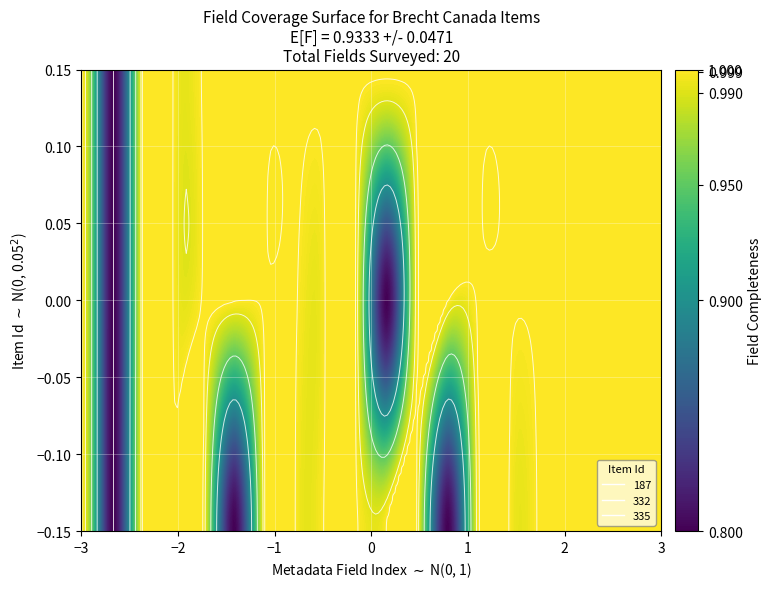

How many distinct data groups are displayed?

3